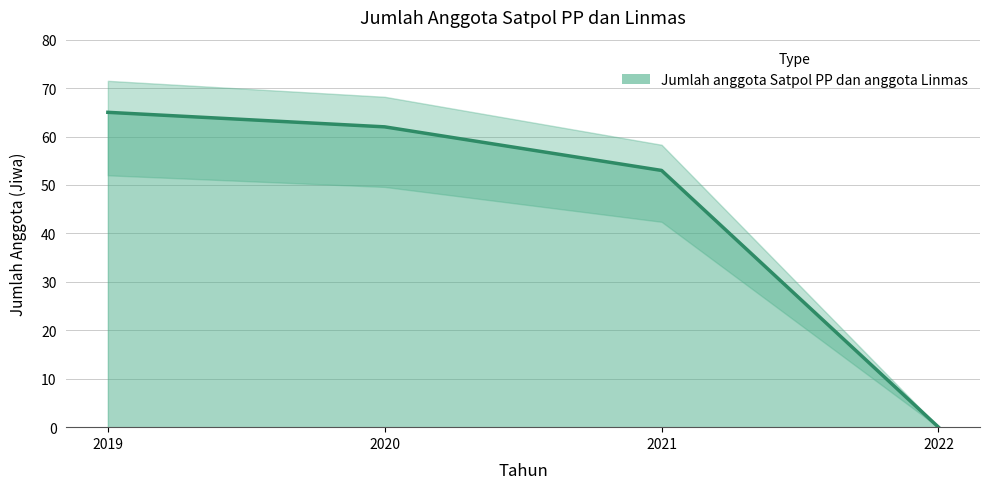

Which category has the highest value across all series?

2019